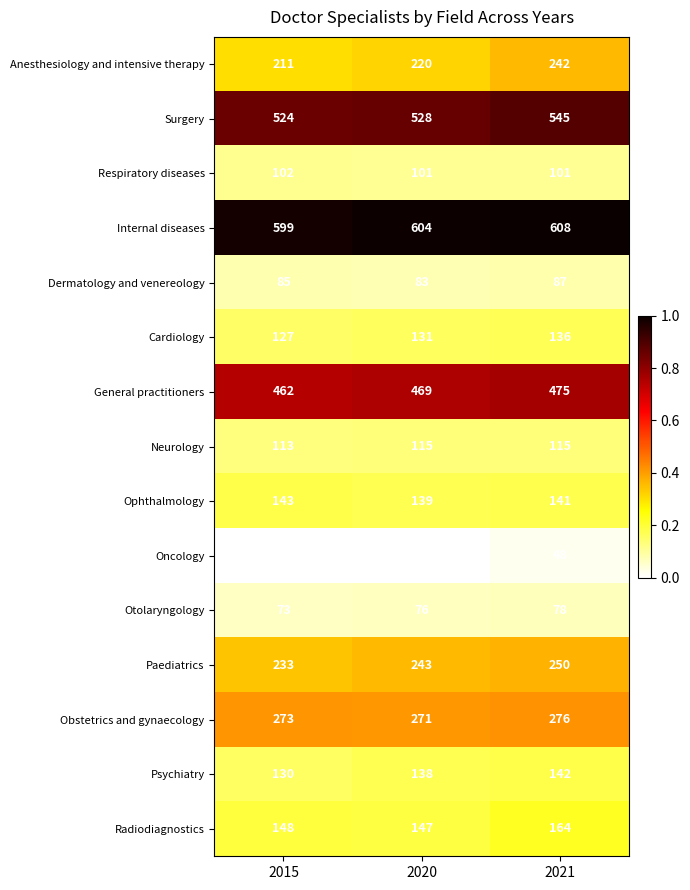

The Paediatrics series shows 243 at 2020. True or false?

True